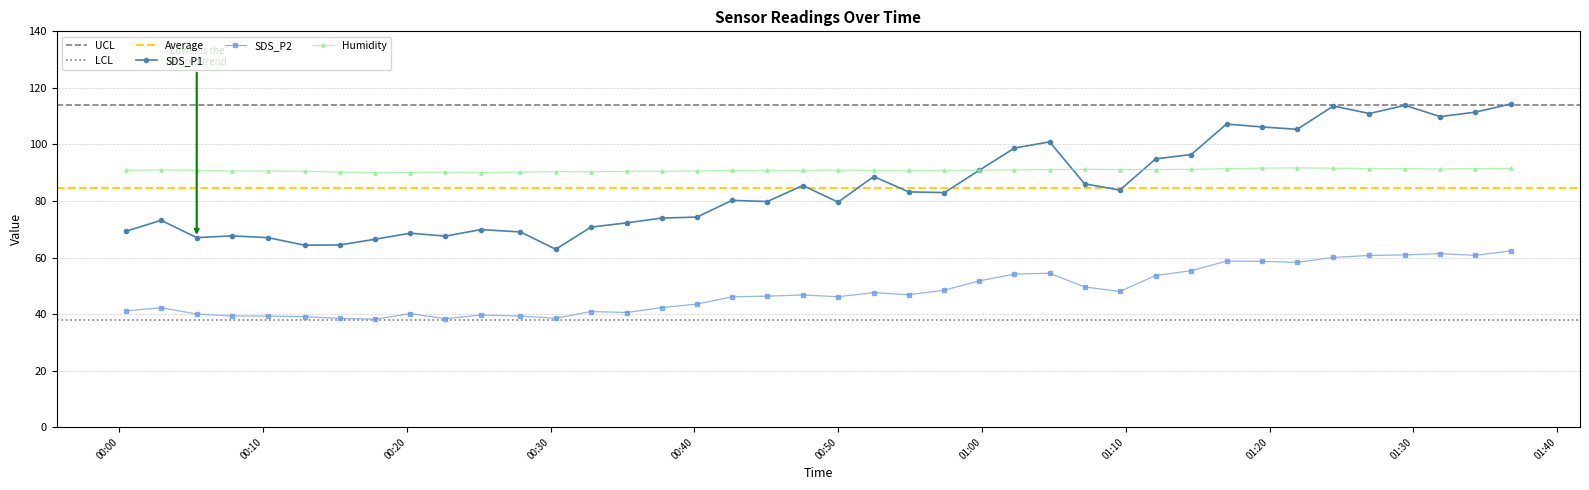

What is the value of the SDS_P1 point at the 2nd from the left?

73.2